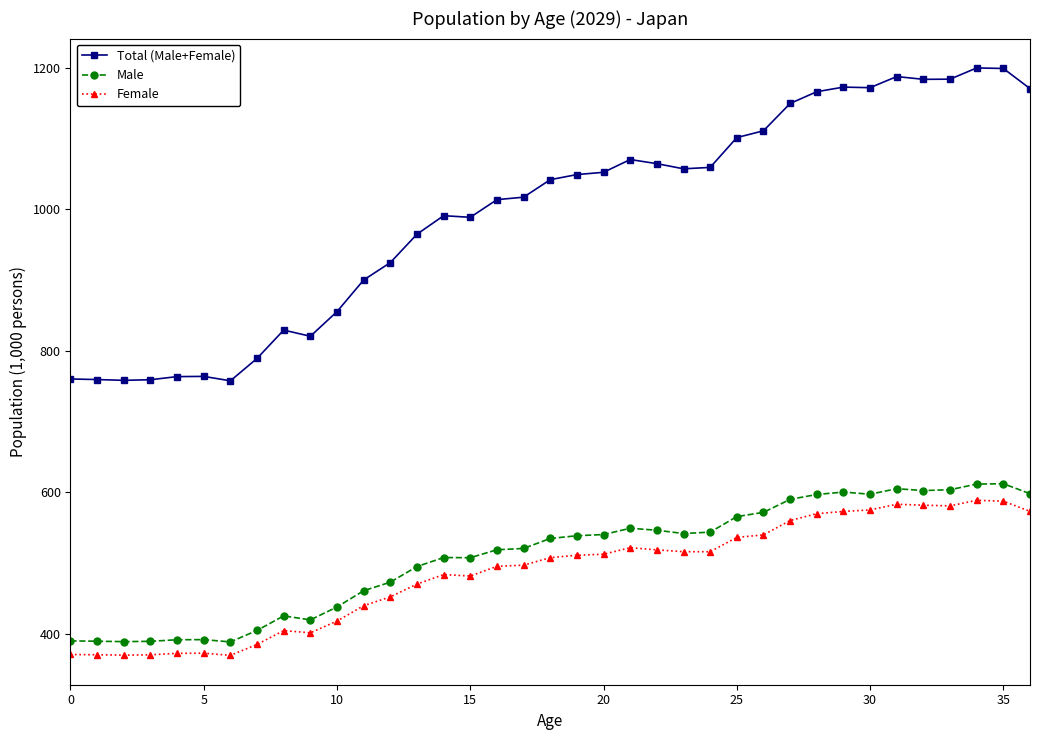

At how many categories does at least one series exceed 637?

37